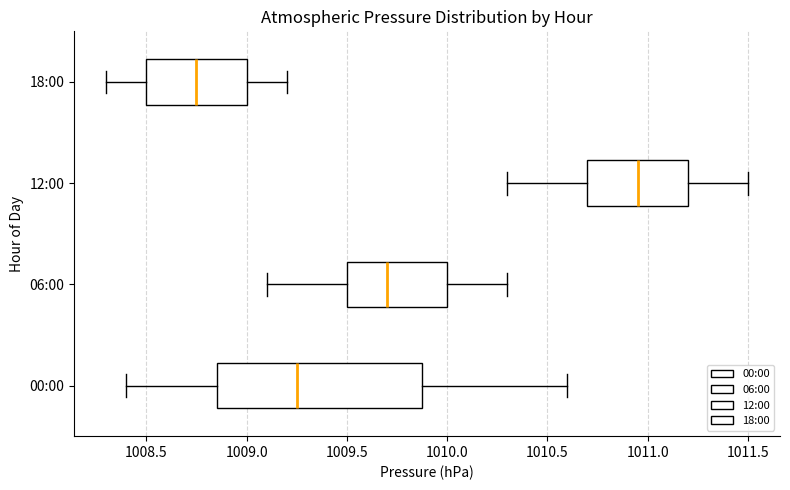

Reading bottom to top, read every box against the x-axis: the position of its median line, the range the box covers, and the ends of its whiskers. The values are not printed on the chart, so give them approximately, as read against the axis.

00:00: median 1009.25, box 1008.85 to 1009.90, whiskers 1008.40 to 1010.60
06:00: median 1009.70, box 1009.50 to 1010.00, whiskers 1009.10 to 1010.30
12:00: median 1010.95, box 1010.70 to 1011.20, whiskers 1010.30 to 1011.50
18:00: median 1008.75, box 1008.50 to 1009.00, whiskers 1008.30 to 1009.20